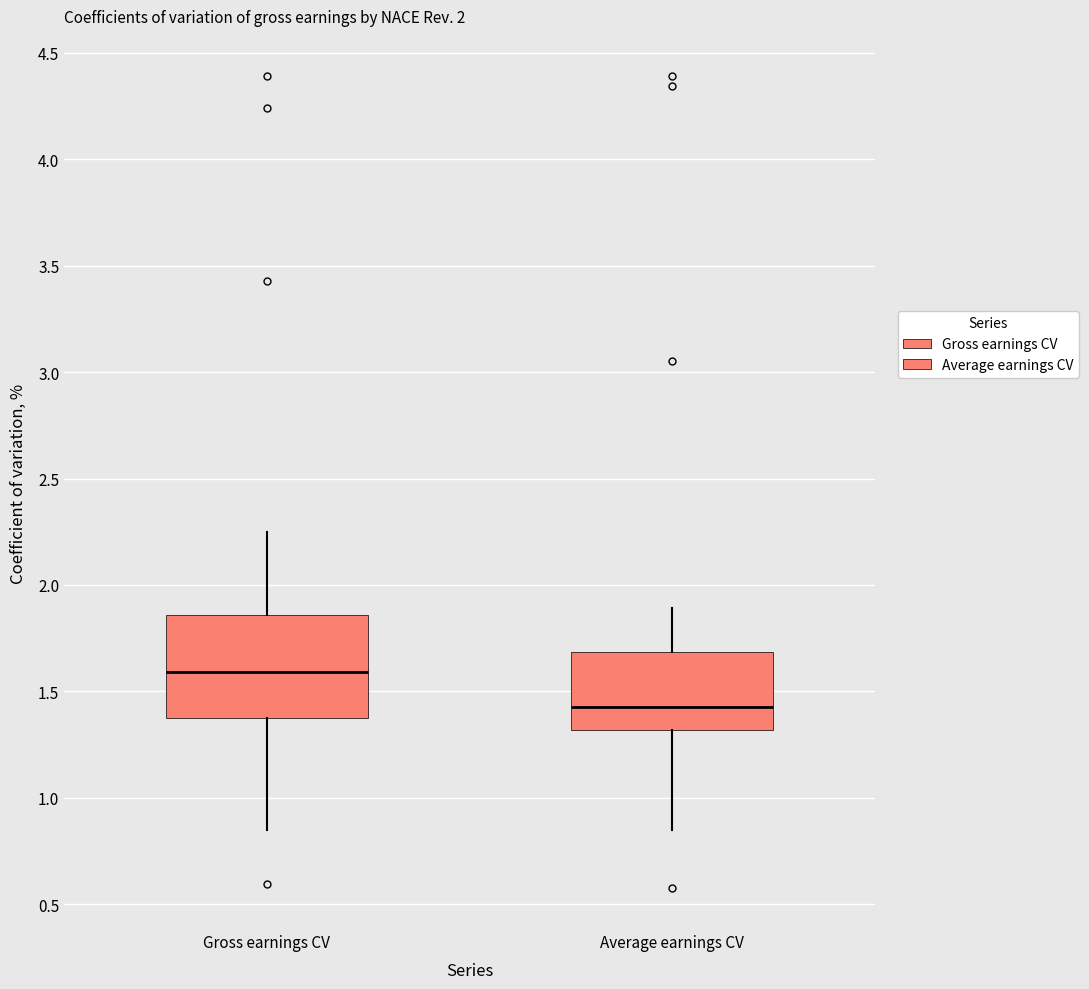

Which box is the tallest, from its lower edge to its upper edge?

Gross earnings CV